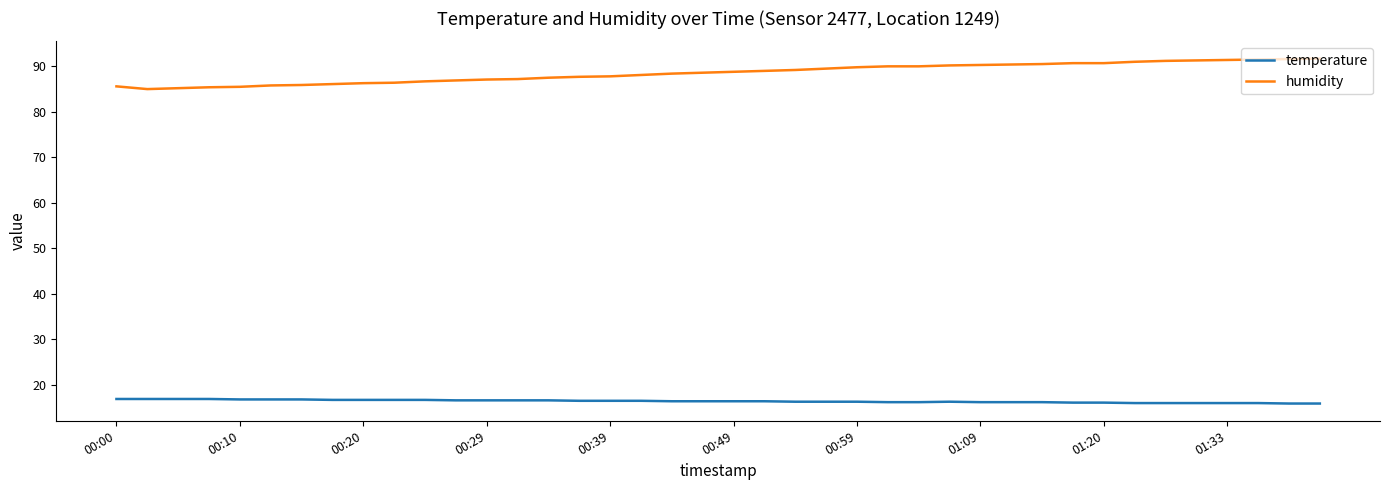

True or false: humidity and temperature cross at least once.

False